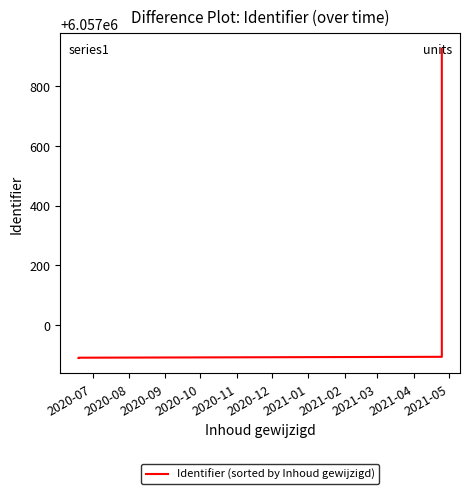

What is the difference between the maximum and second lowest values?

1034